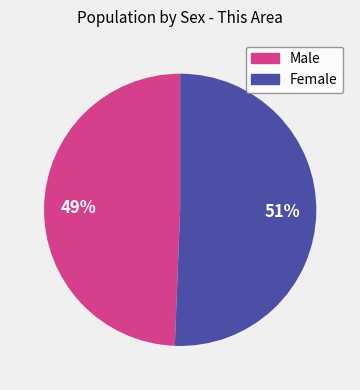

Which category has the biggest portion of the pie?

Female